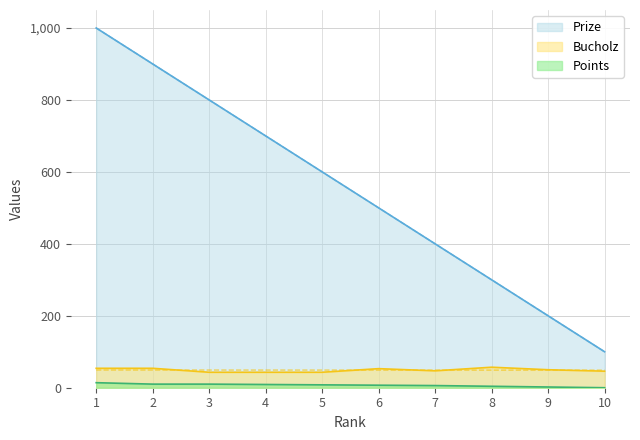

Which category has the highest value in the Points series?

1